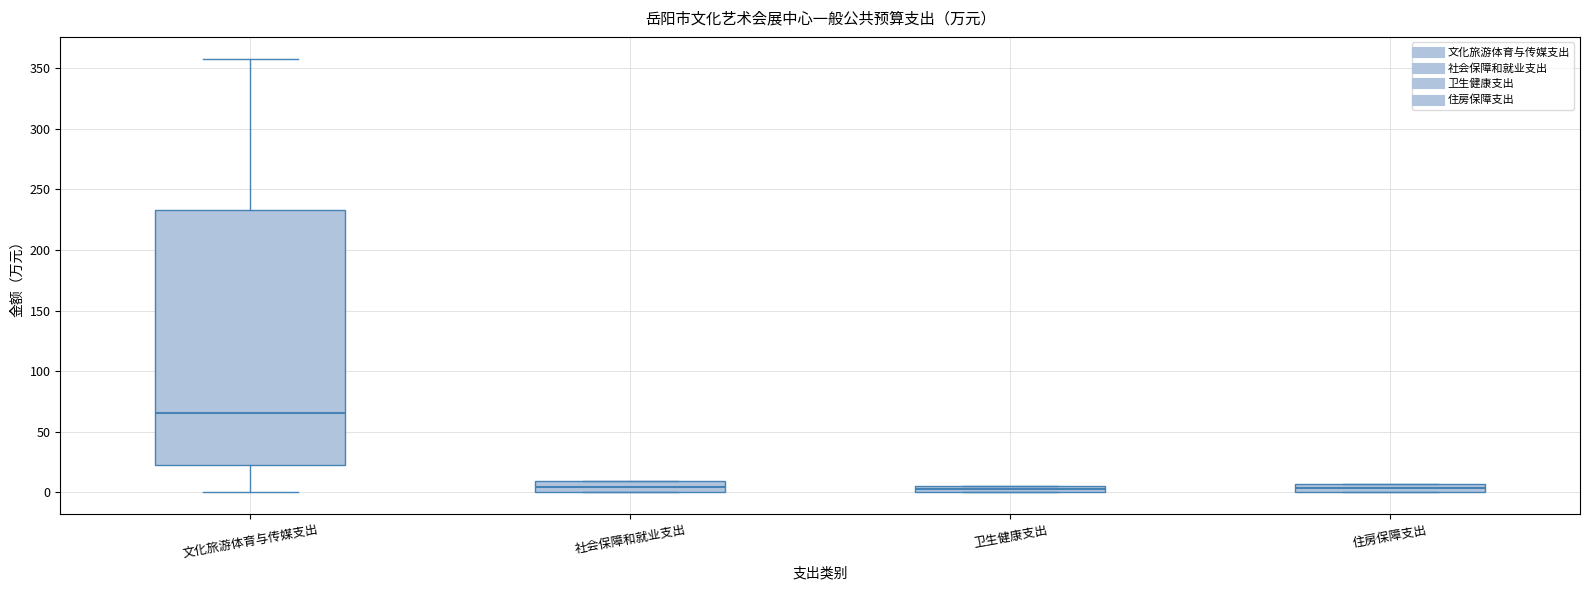

Where is the lower edge of the box for 卫生健康支出 on the y-axis? The values are not printed on the chart, so give them approximately, as read against the axis.

0